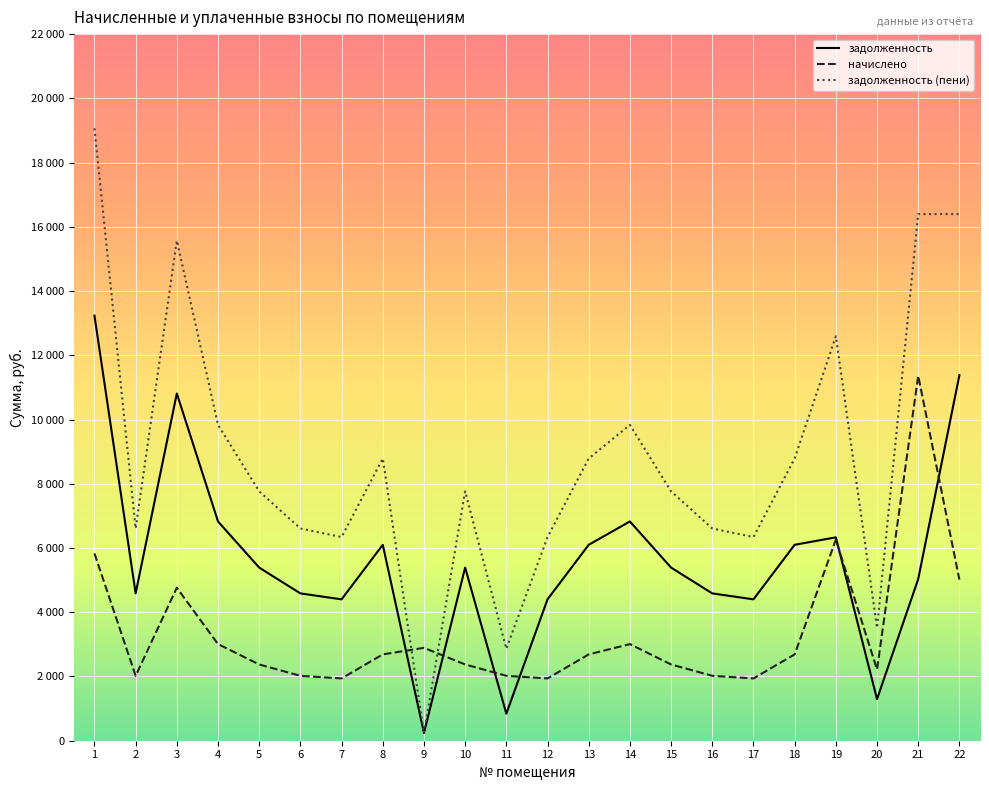

What are all the series names shown in the legend?

задолженность, начислено, задолженность (пени)